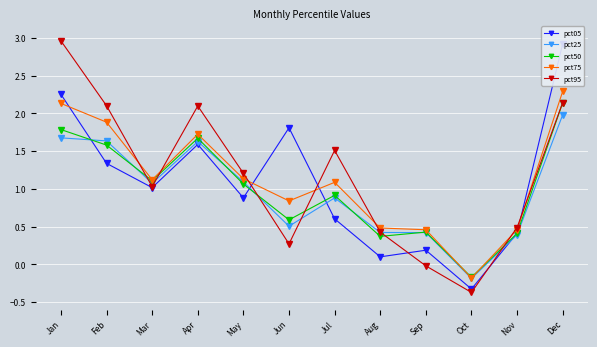

True or false: pct50 and pct05 intersect in this chart.

True